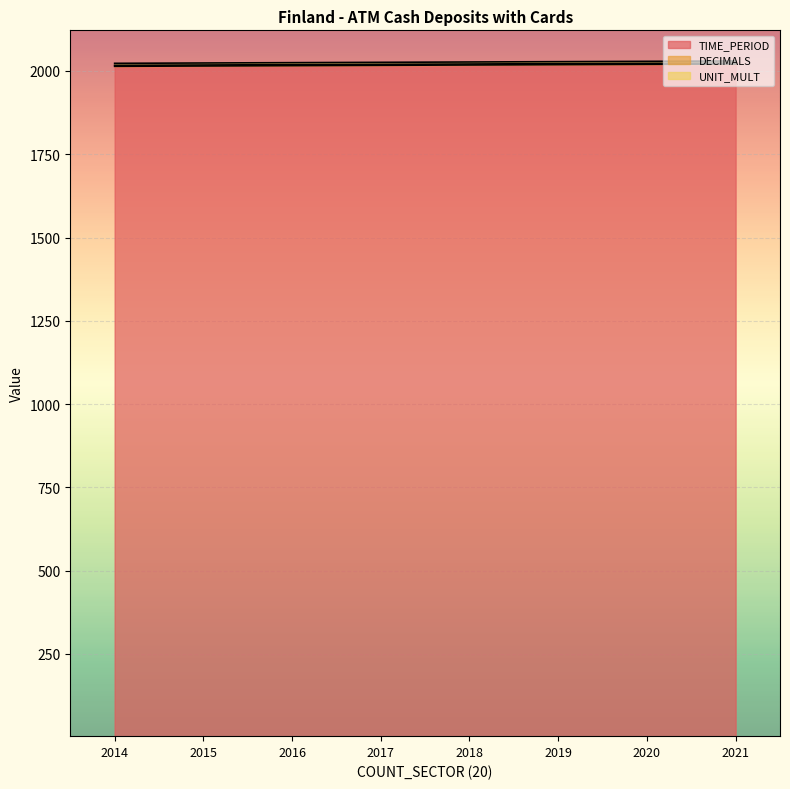

True or false: UNIT_MULT and TIME_PERIOD cross at least once.

False